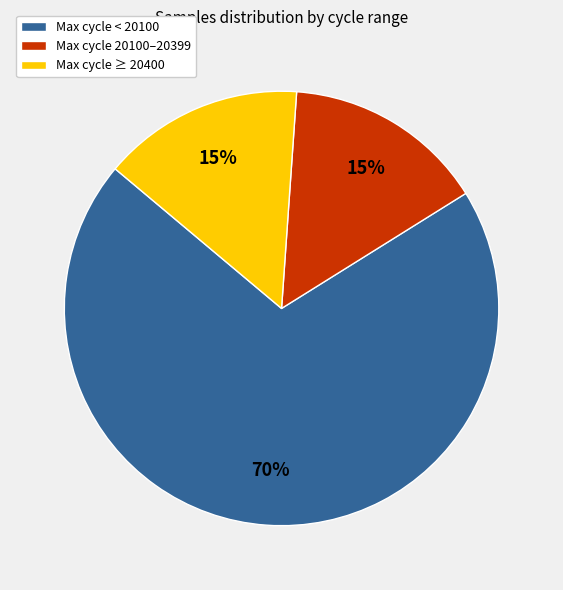

Is Max cycle 20100–20399 the majority of the pie?

No